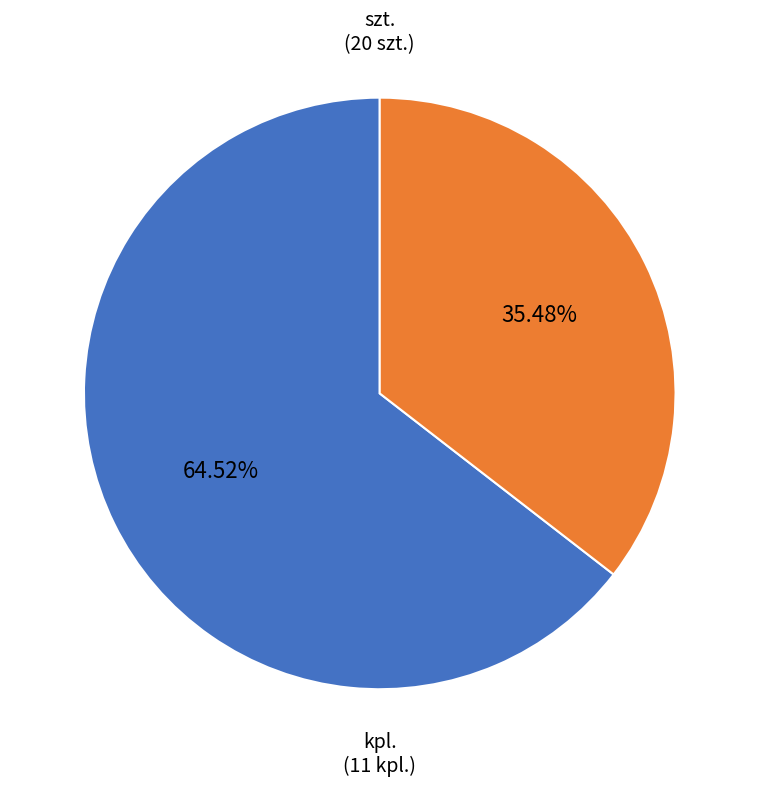

Is there a majority slice in this chart?

Yes